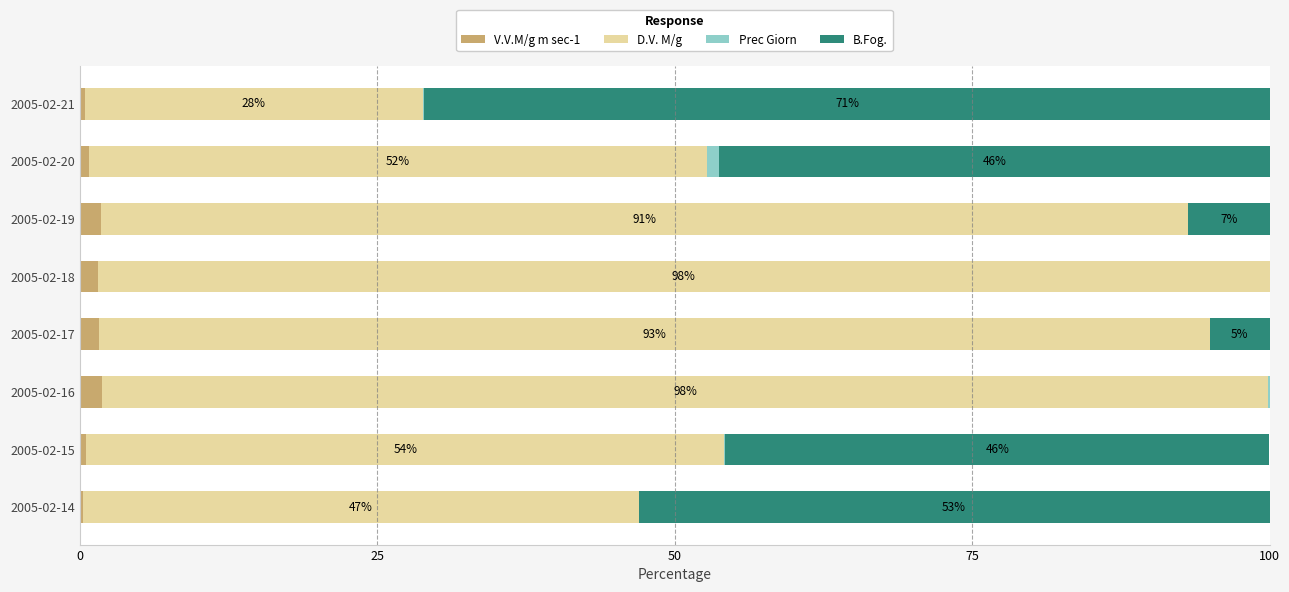

What is the value of the D.V. M/g bar at the 2nd from the left?

53.7